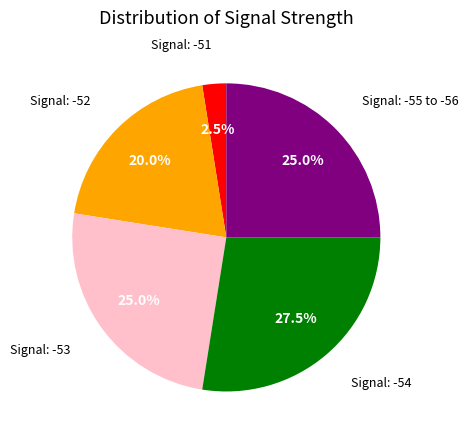

Is there a majority slice in this chart?

No